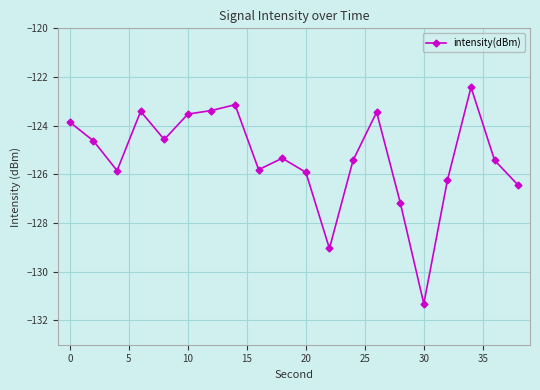

Reading right to left, extract all data points from this chart.

-126.4	-125.4	-122.4	-126.2	-131.3	-127.2	-123.4	-125.4	-129.0	-125.9	-125.3	-125.8	-123.1	-123.4	-123.5	-124.6	-123.4	-125.8	-124.6	-123.9